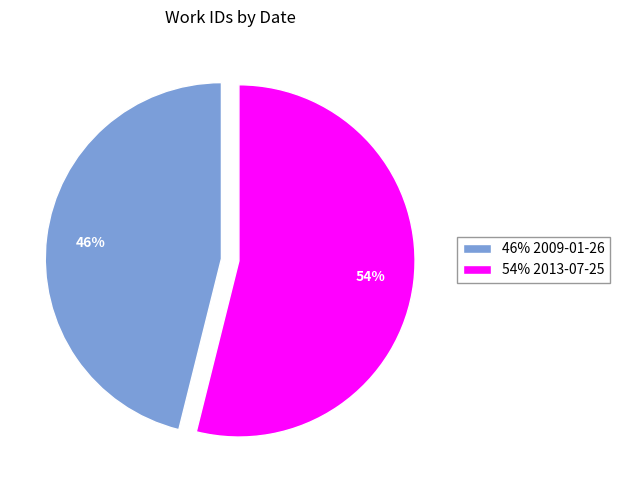

Rank the categories by value from highest to lowest.

54% 2013-07-25, 46% 2009-01-26